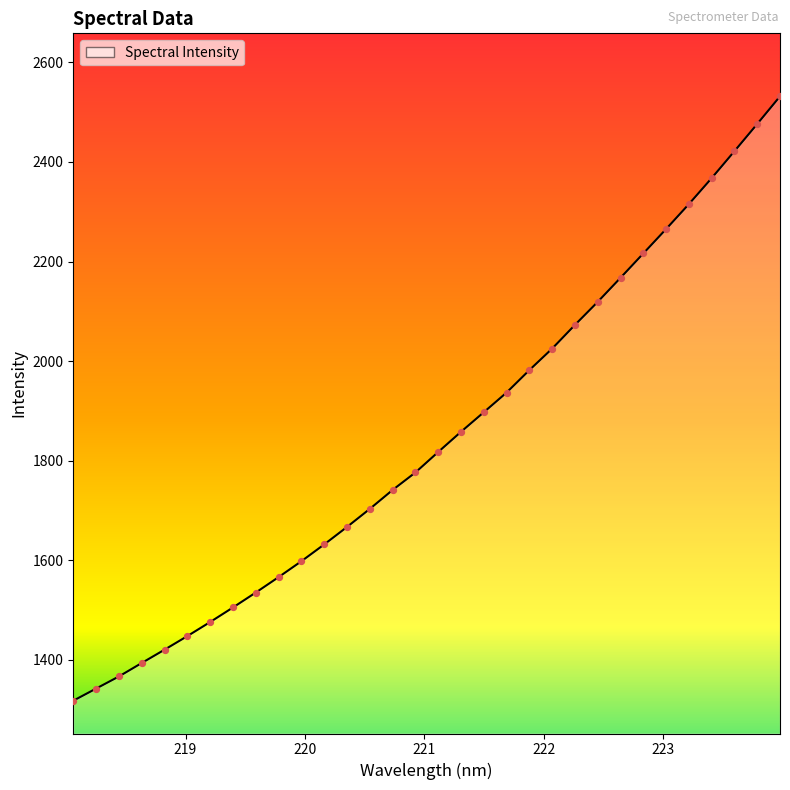

What is the greatest value displayed?

2531.8